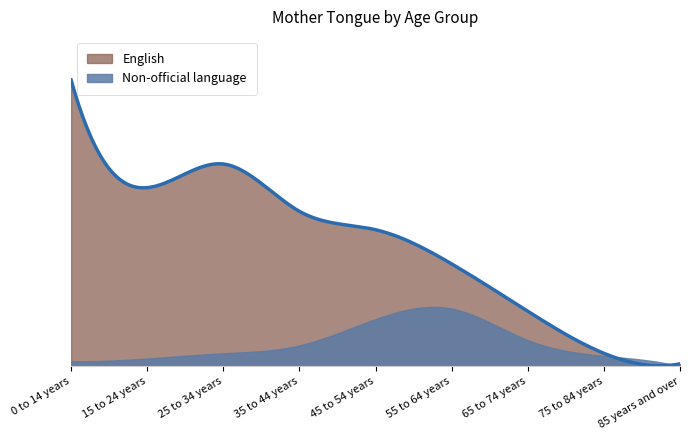

What is the label of the 3rd point from the left?

25 to 34 years